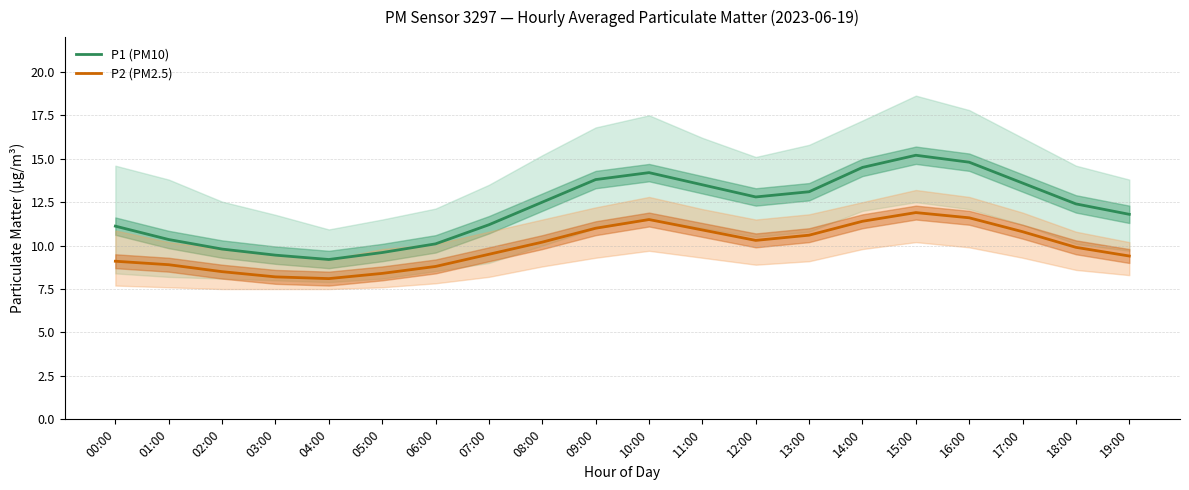

True or false: P1 (PM10) has a value of 14.9 at 03:00.

False